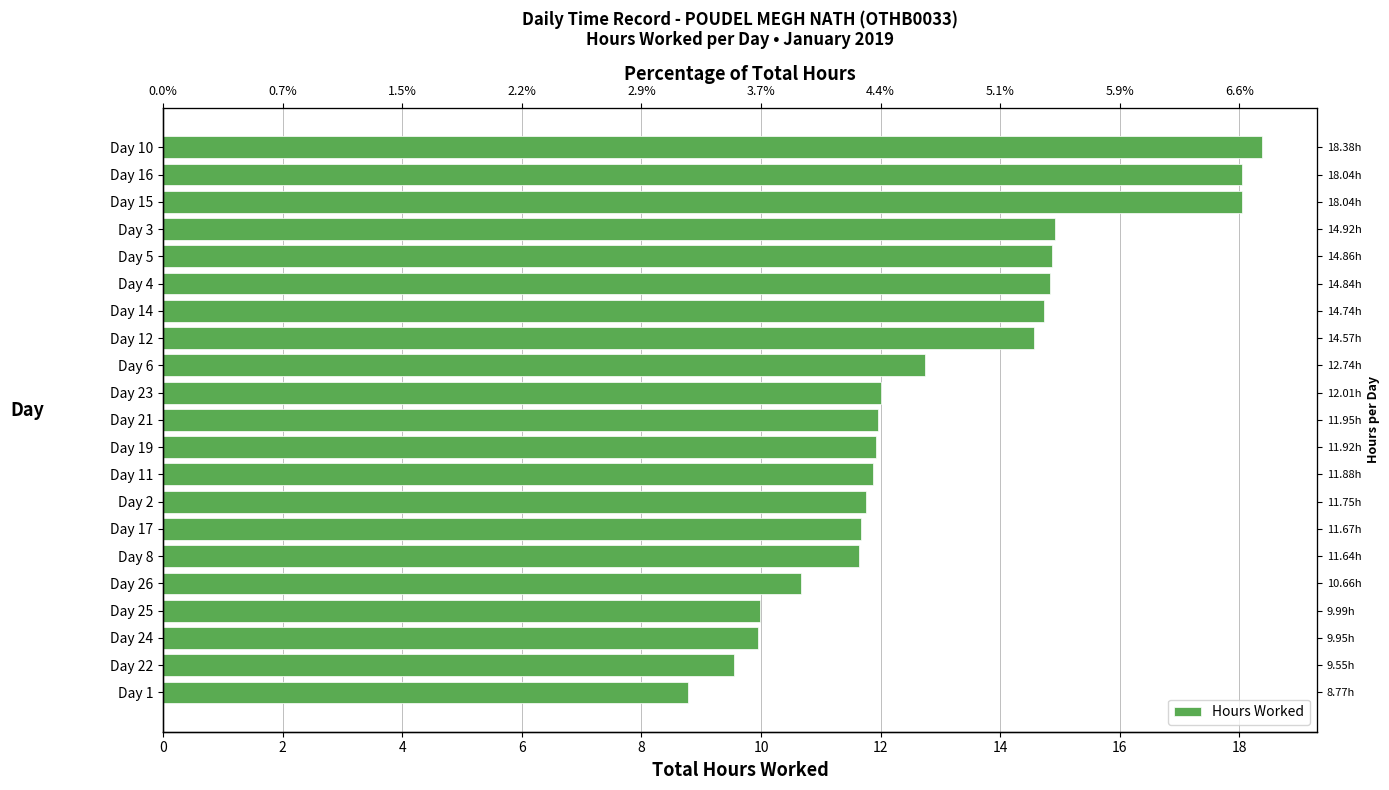

What is the change in value from Day 11 to Day 3?

+3.0